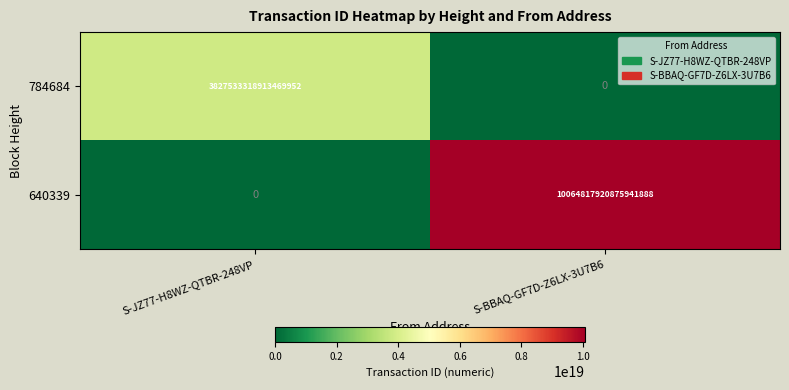

At which label does 640339 reach its peak?

S-BBAQ-GF7D-Z6LX-3U7B6